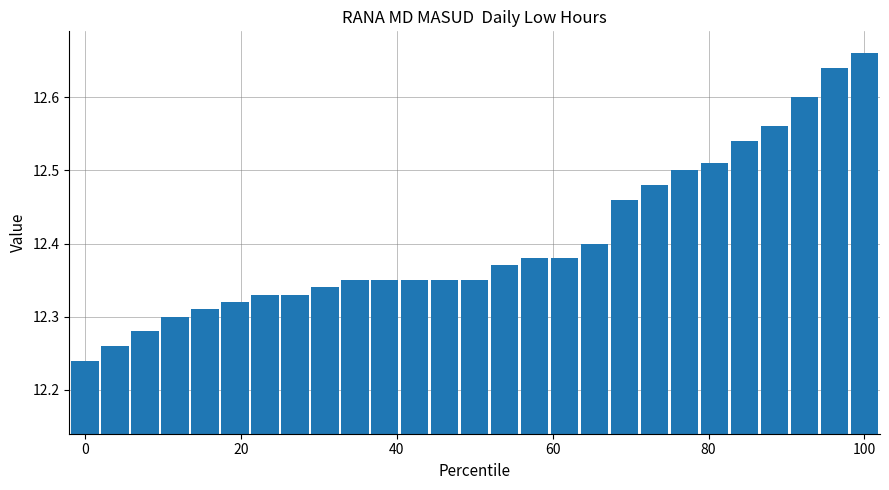

What is the difference between the second highest and second lowest values?

0.4